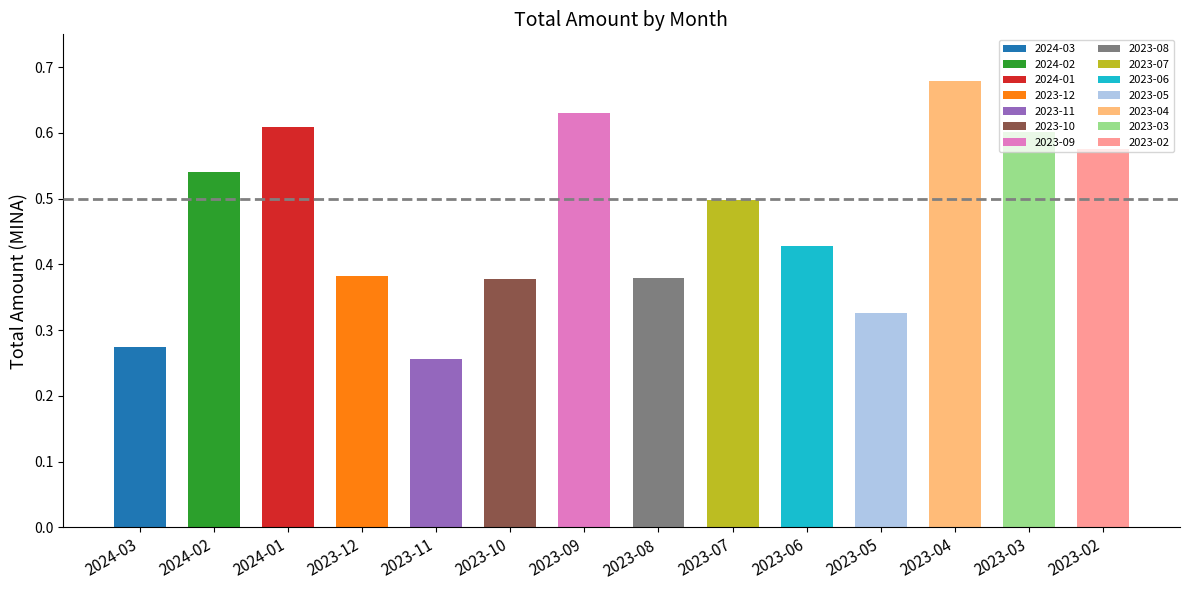

What is the difference between the values at 2023-06 and 2024-01?

0.2